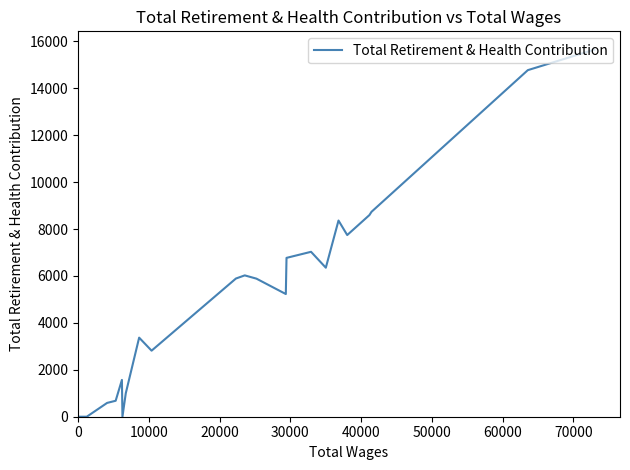

What is the greatest value displayed?

15644.7